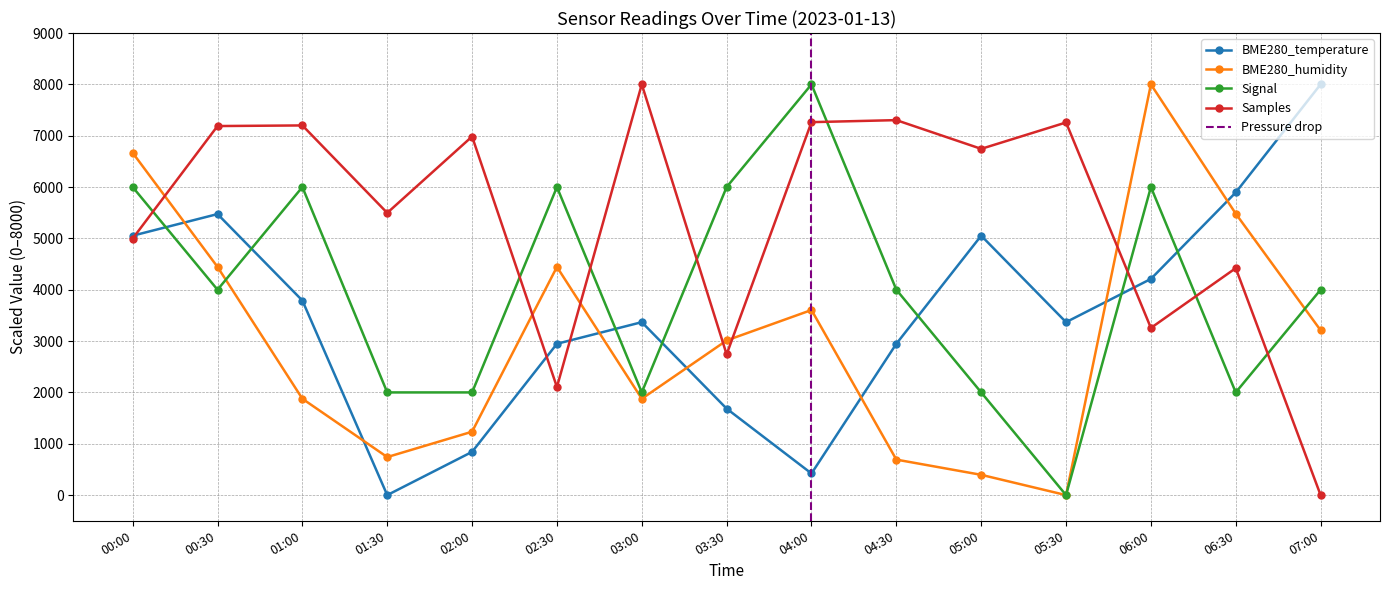

At which category is the sum across all series the highest?

00:00